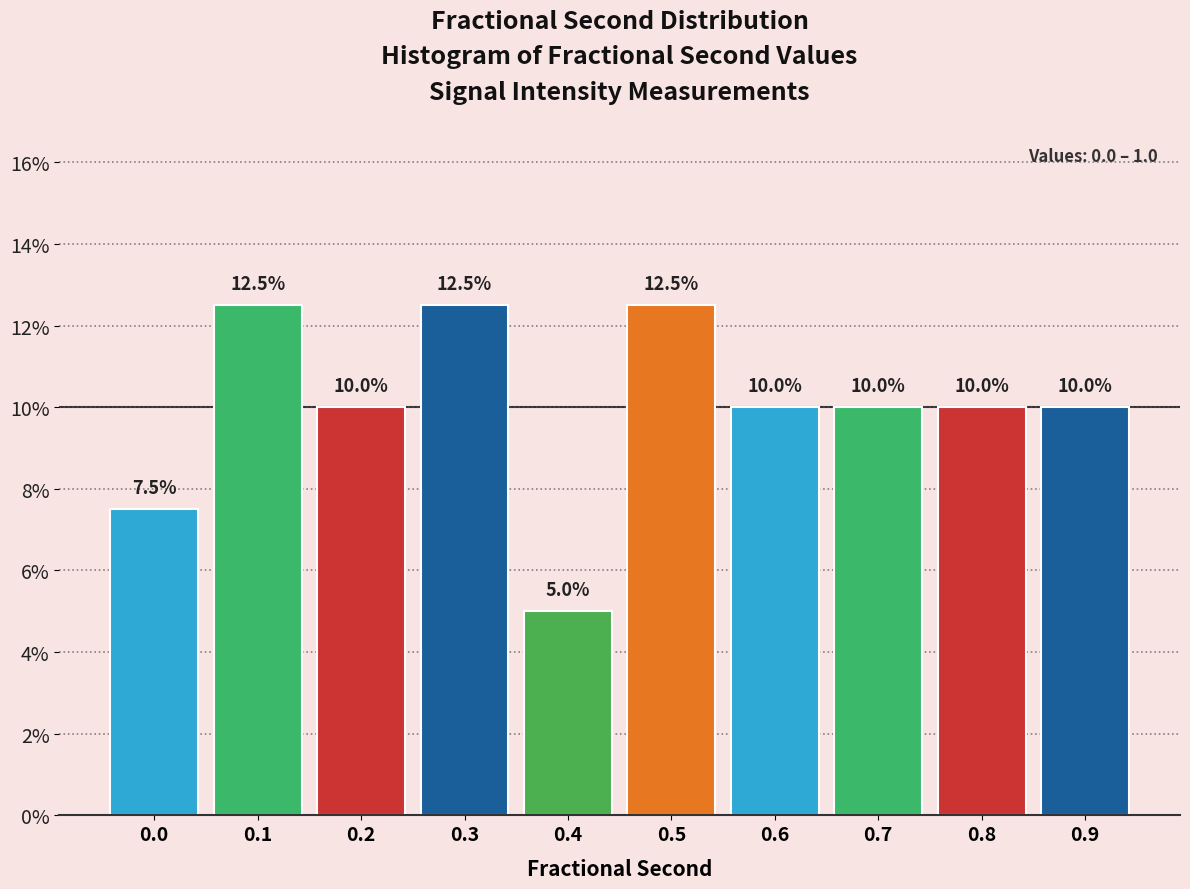

Reading left to right, transcribe all the data shown in this chart.

7.5	12.5	10.0	12.5	5.0	12.5	10.0	10.0	10.0	10.0